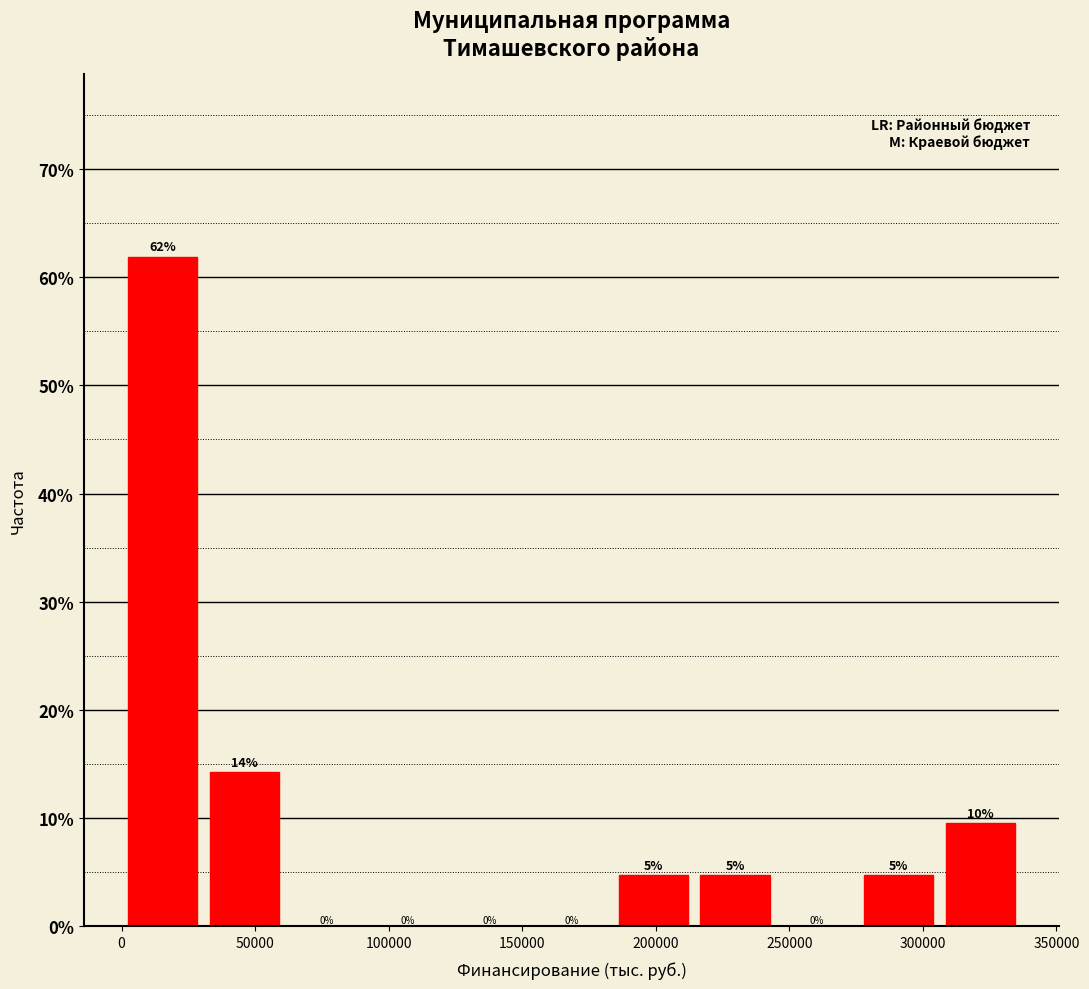

Over which range of the x-axis is the bar tallest?

0 to 30000